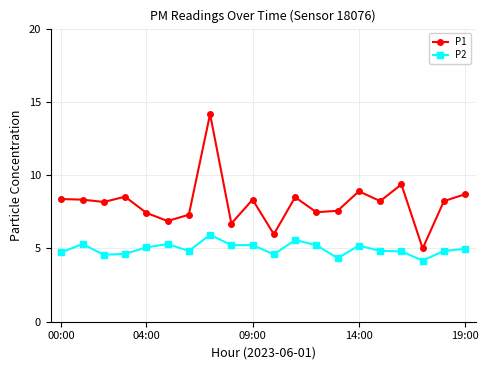

What is the maximum value shown in the chart?

14.2